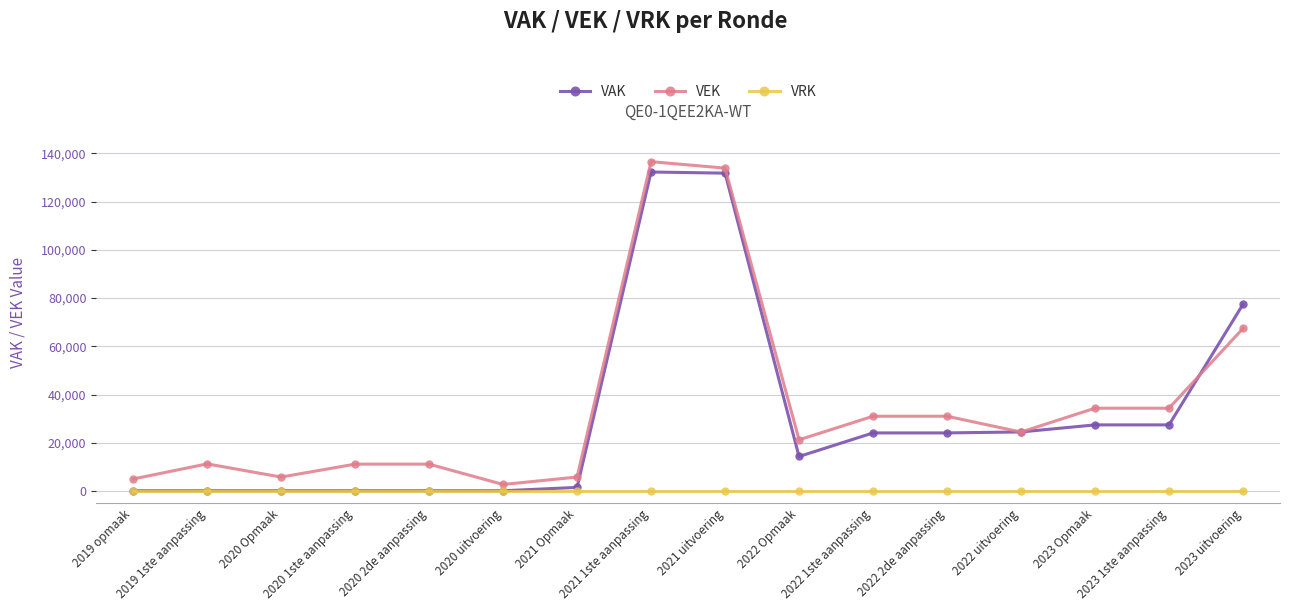

What is the label of the 9th point from the right?

2021 1ste aanpassing